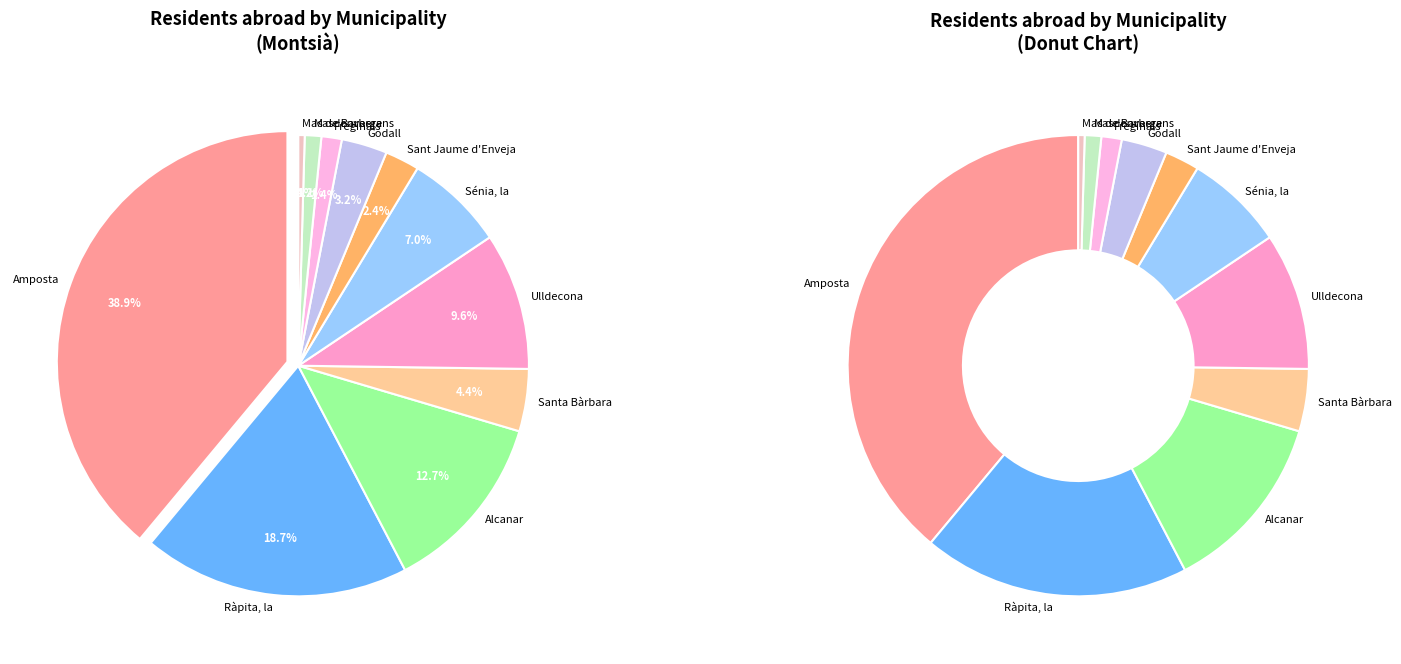

What is the ratio of the value at Masdenverge to the value at Freginals?

0.8